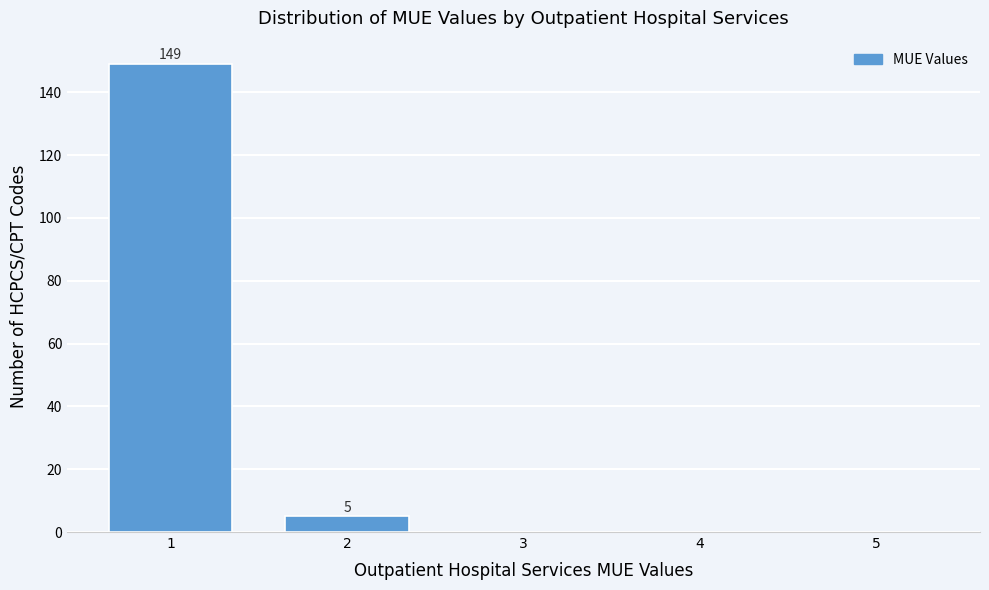

Reading left to right, transcribe all the data shown in this chart.

1=149	2=5	3=0	4=0	5=0